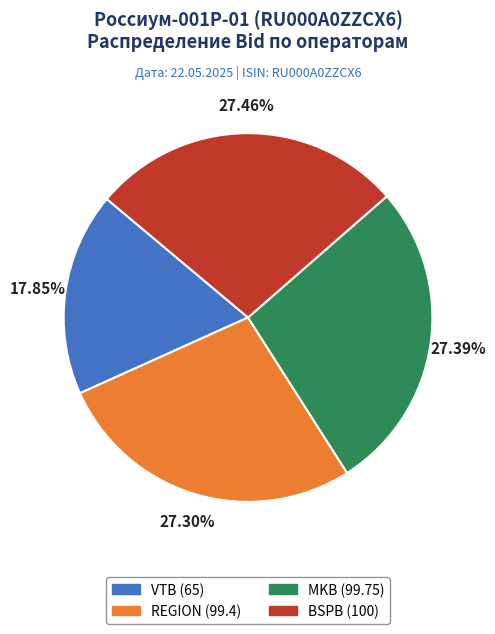

Count the number of slices in the pie.

4